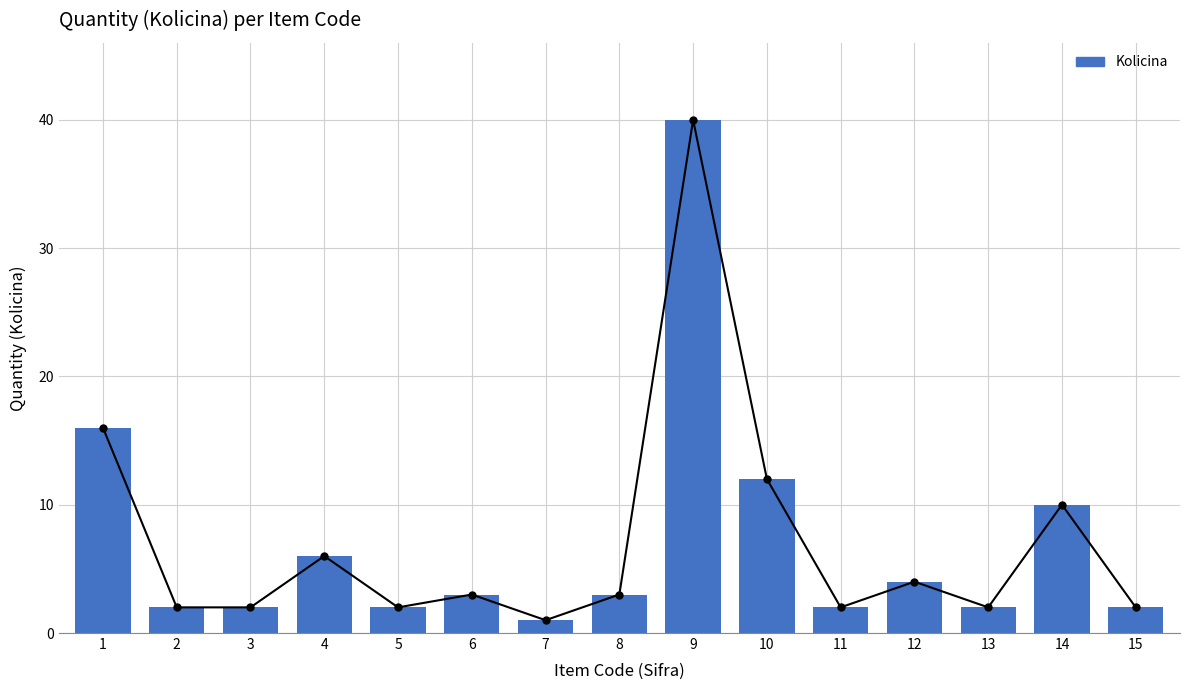

Is it true that the value at 6 is 3?

True